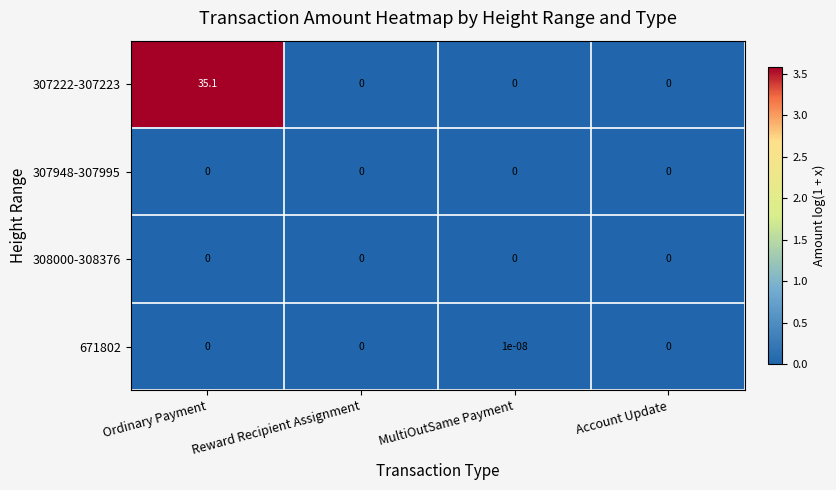

True or false: 307222-307223 has a value of 0.0 at MultiOutSame Payment.

True